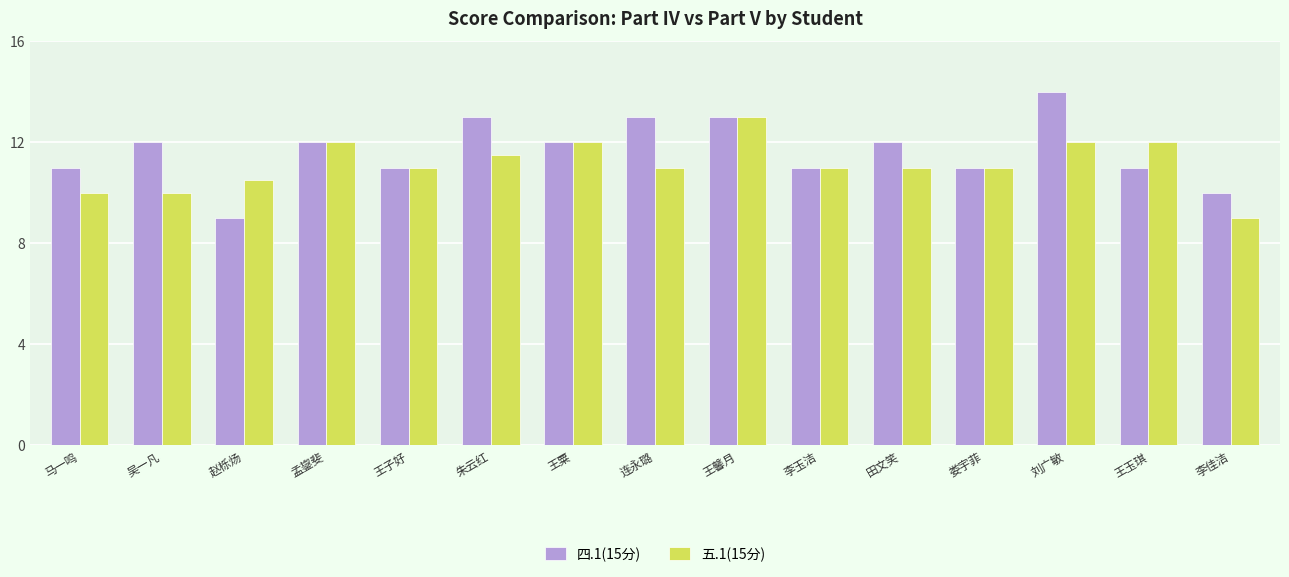

Which label corresponds to the largest value in the chart?

刘广敏